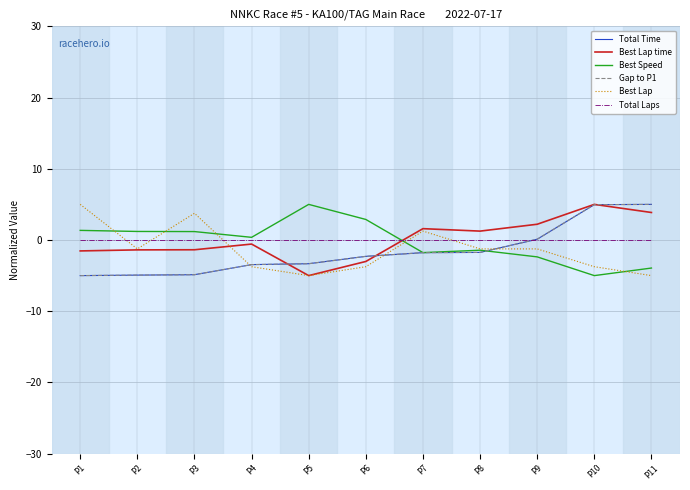

Does the chart display data point markers on the line(s)?

No